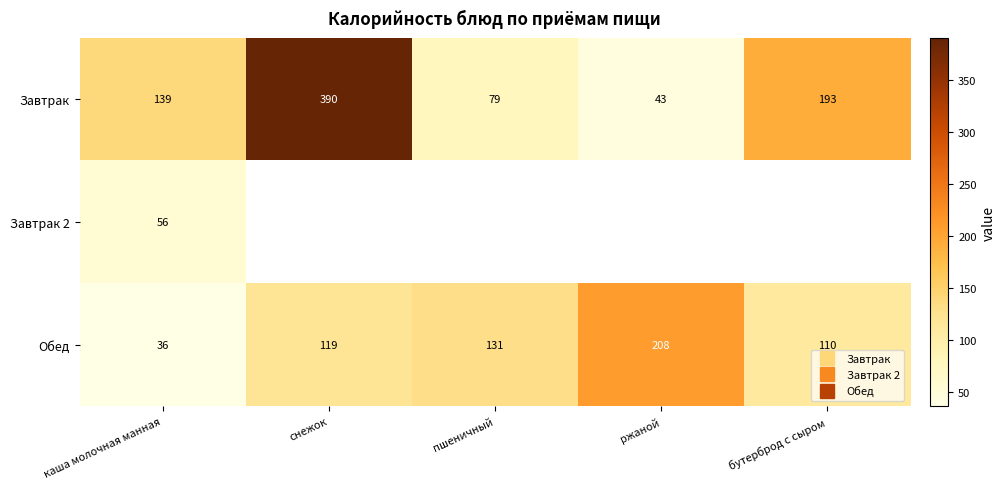

Where is Обед nearest to the value 122?

снежок